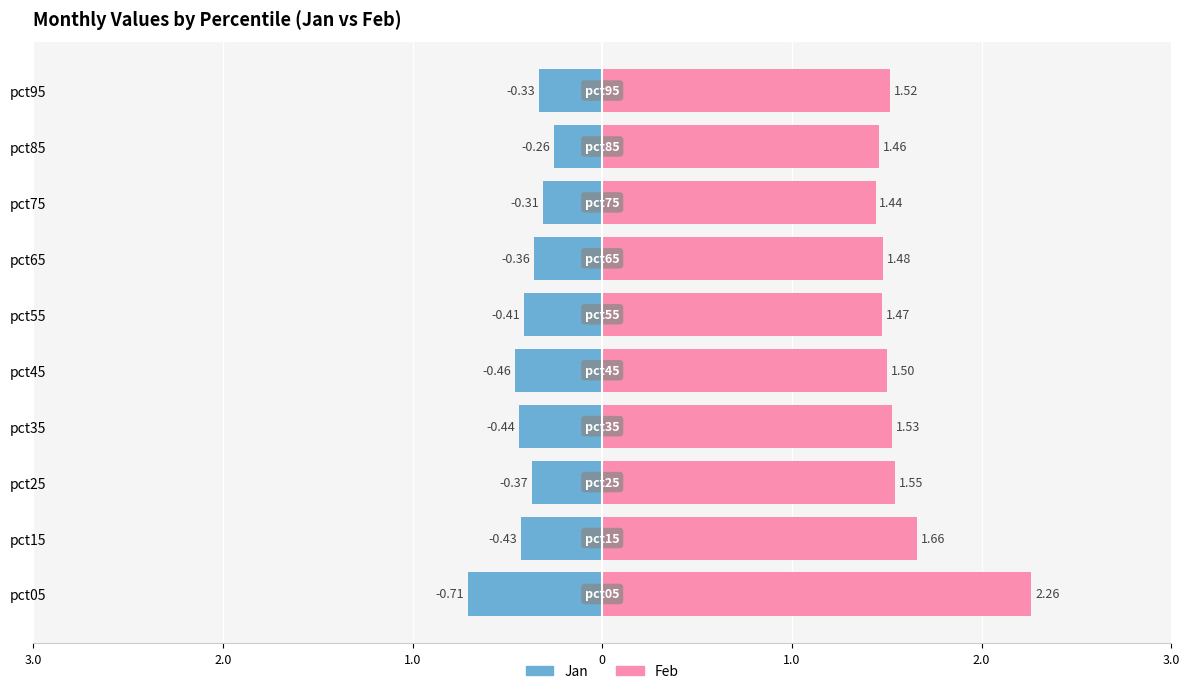

What is the sum of all Feb (right) values?

15.9